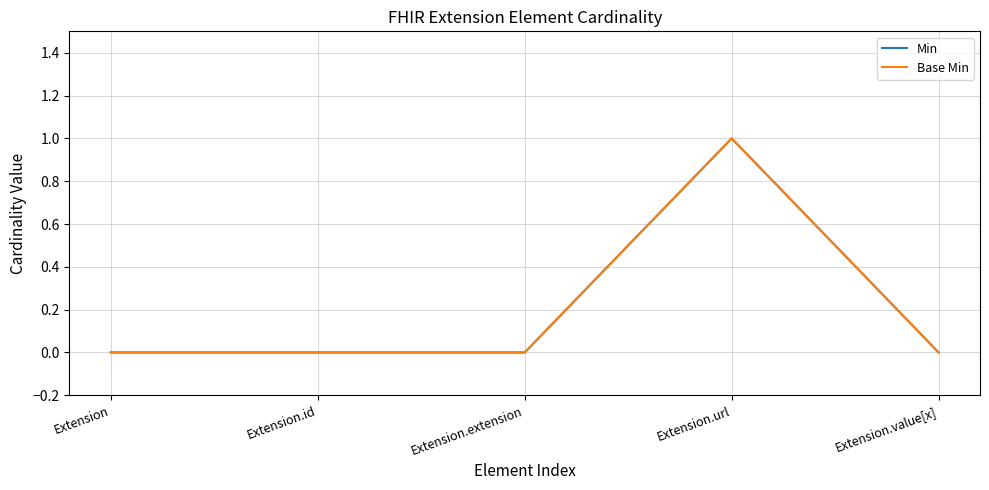

Which category has the highest value in the Base Min series?

Extension.url